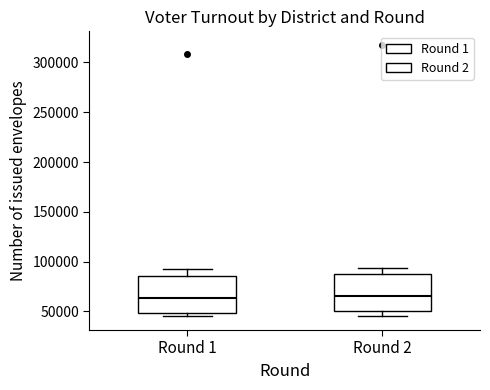

Reading left to right, read every box against the y-axis: the position of its median line, the range the box covers, and the ends of its whiskers. The values are not printed on the chart, so give them approximately, as read against the axis.

Round 1: median 65000, box 50000 to 85000, whiskers 45000 to 90000
Round 2: median 65000, box 50000 to 90000, whiskers 45000 to 95000